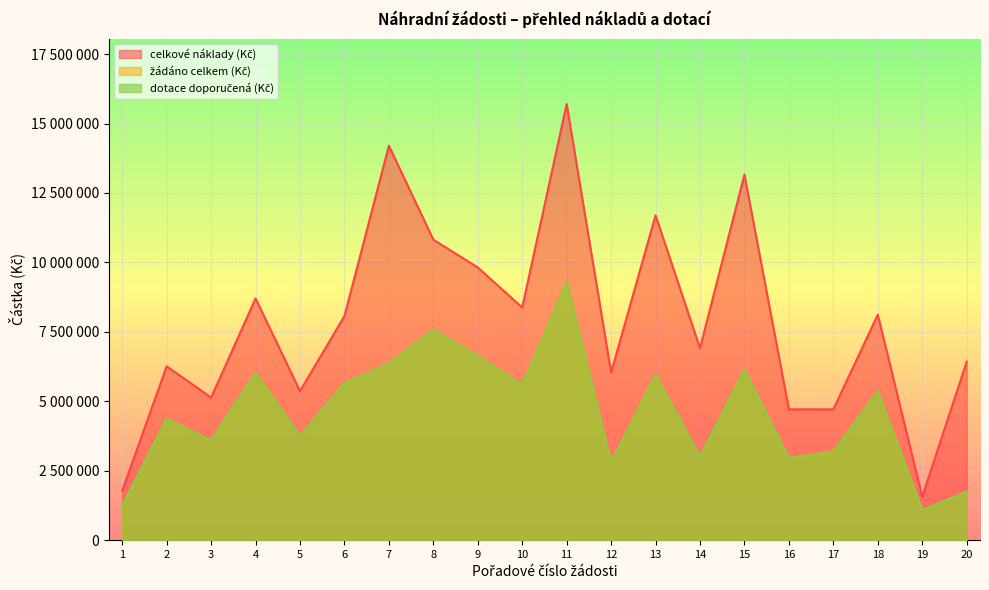

What is the spread (max minus min) of values at 19?

475976